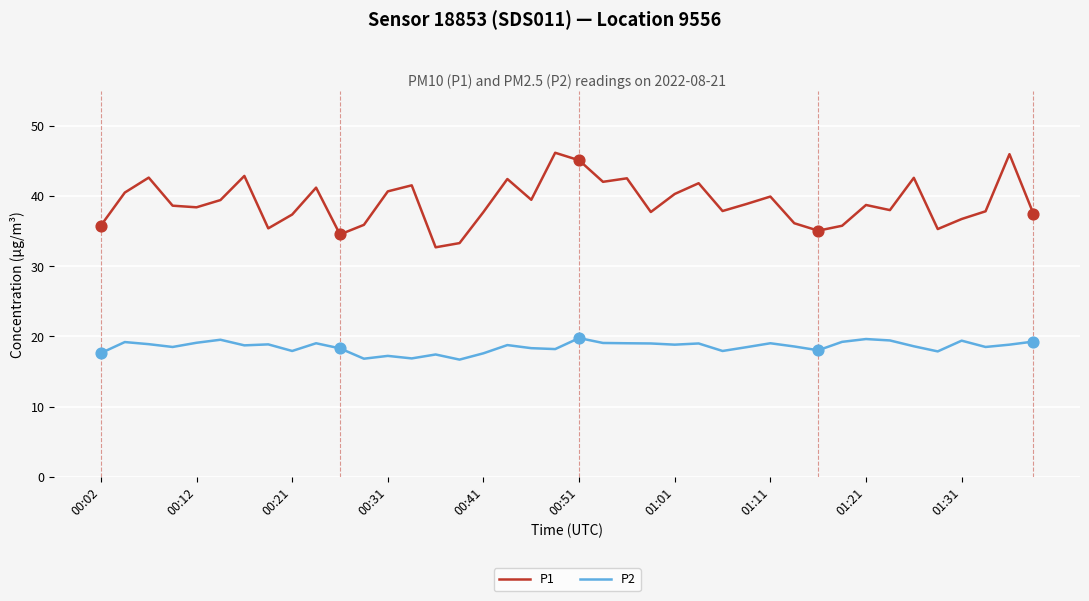

Which series has the widest spread of values?

P1